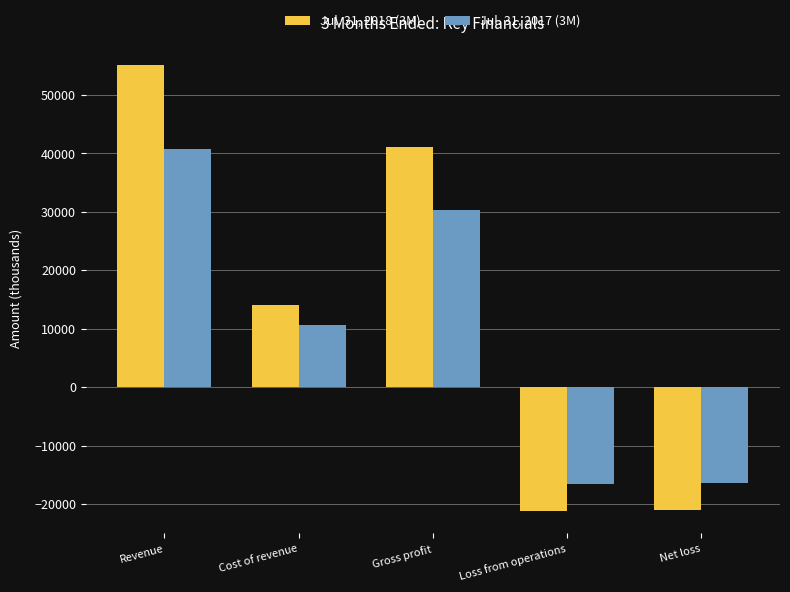

Is the value of Jul. 31, 2017 (3M) at Net loss greater than the value of Jul. 31, 2018 (3M) at Net loss?

Yes